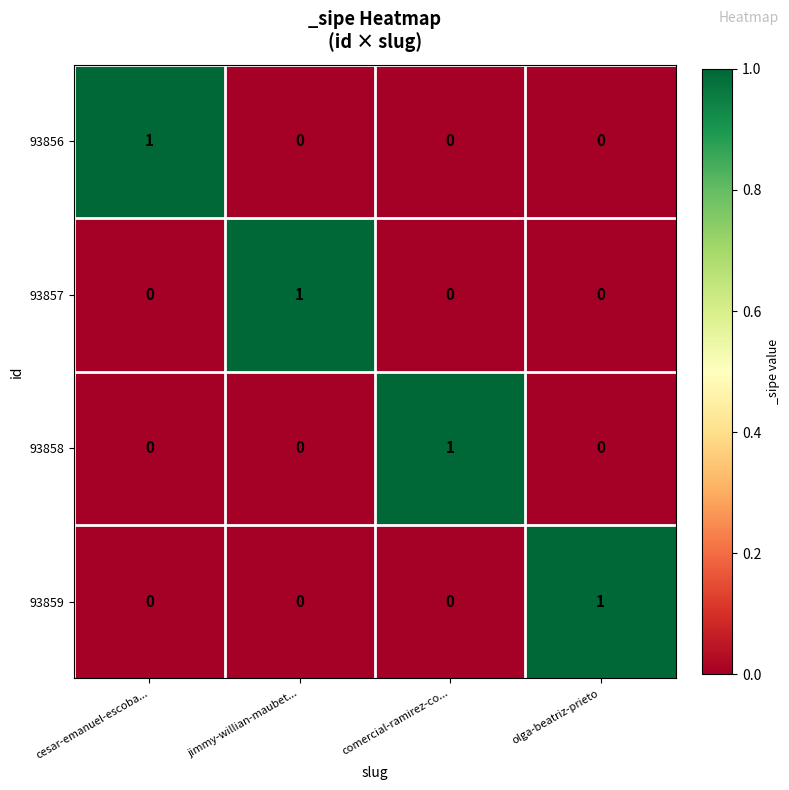

Reading left to right, extract all data points from this chart.

93856: cesar-emanuel-escoba...=1	jimmy-willian-maubet...=0	comercial-ramirez-co...=0	olga-beatriz-prieto=0
93857: cesar-emanuel-escoba...=0	jimmy-willian-maubet...=1	comercial-ramirez-co...=0	olga-beatriz-prieto=0
93858: cesar-emanuel-escoba...=0	jimmy-willian-maubet...=0	comercial-ramirez-co...=1	olga-beatriz-prieto=0
93859: cesar-emanuel-escoba...=0	jimmy-willian-maubet...=0	comercial-ramirez-co...=0	olga-beatriz-prieto=1